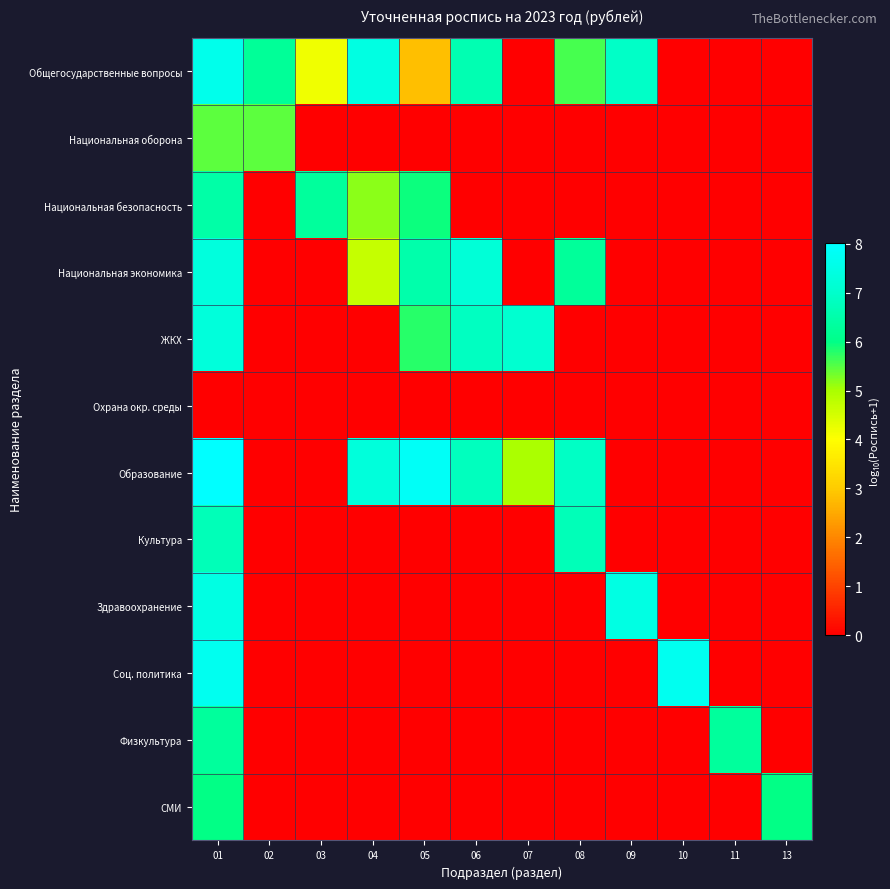

Which has a higher value, 09 or 03?

09